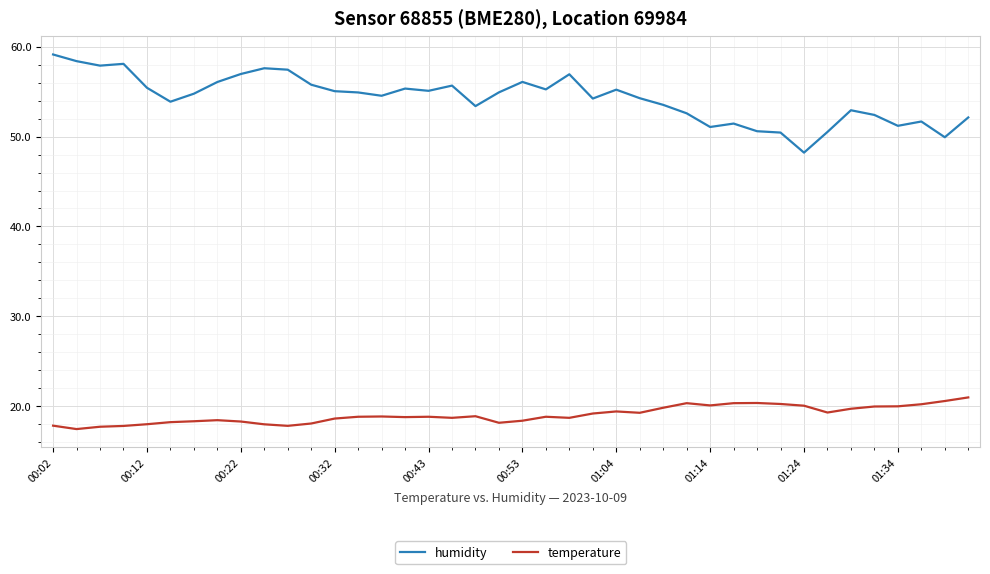

True or false: temperature and humidity cross at least once.

False